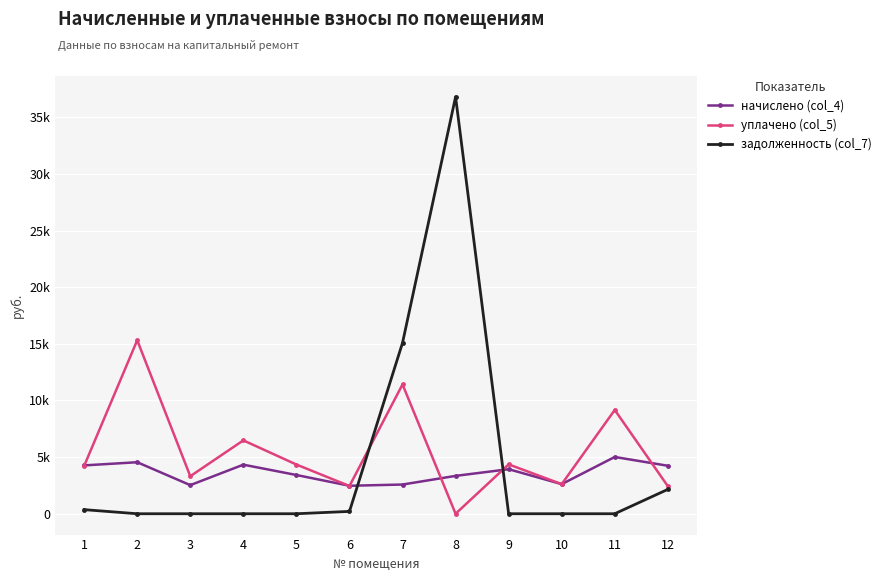

Which series has the largest total across all categories?

уплачено (col_5)